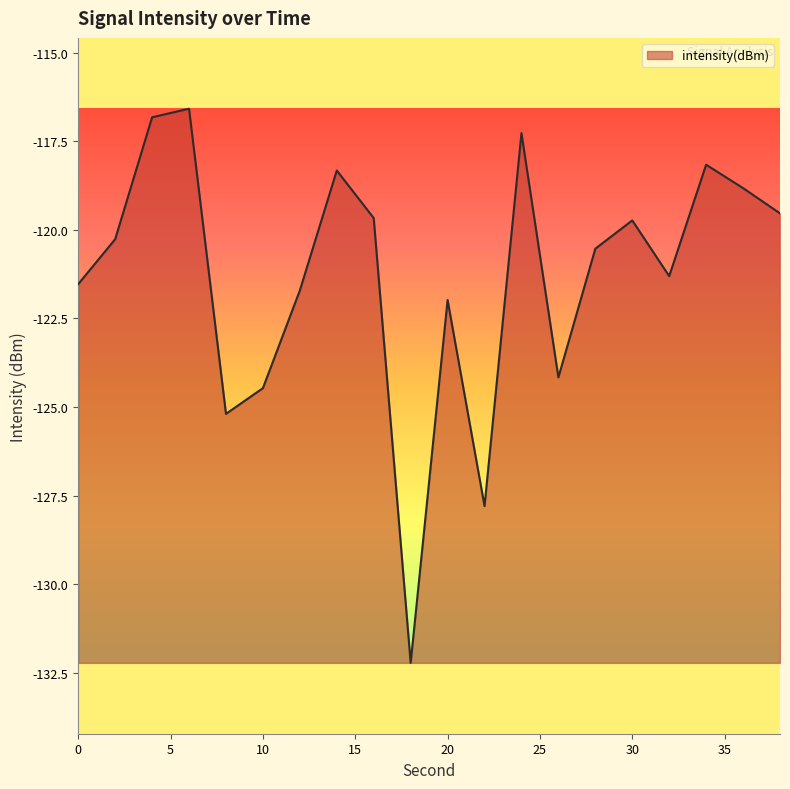

What is the difference between the maximum and minimum values?

15.6